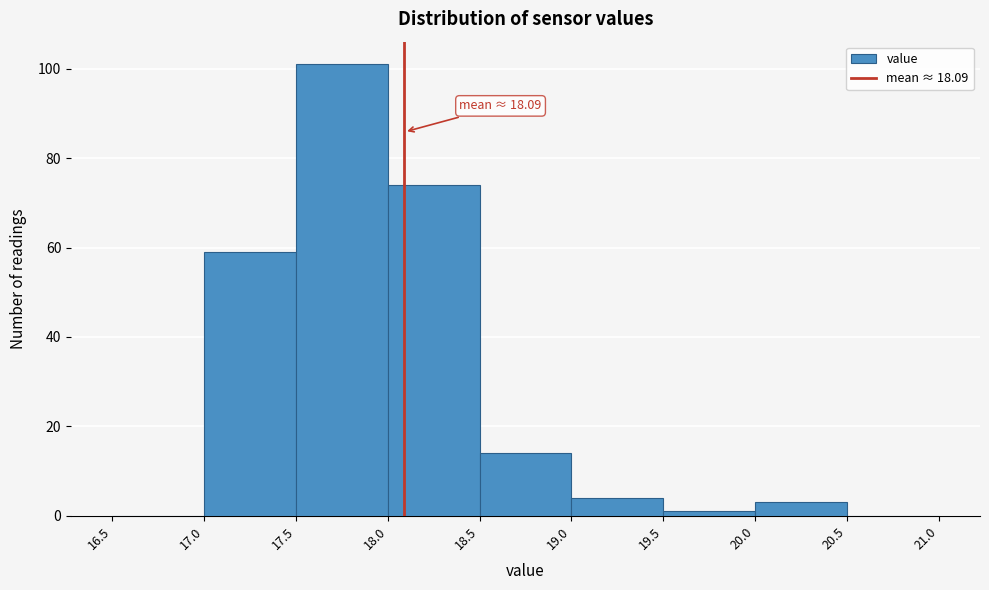

Which range on the x-axis has the tallest bar?

17.5 to 18.0